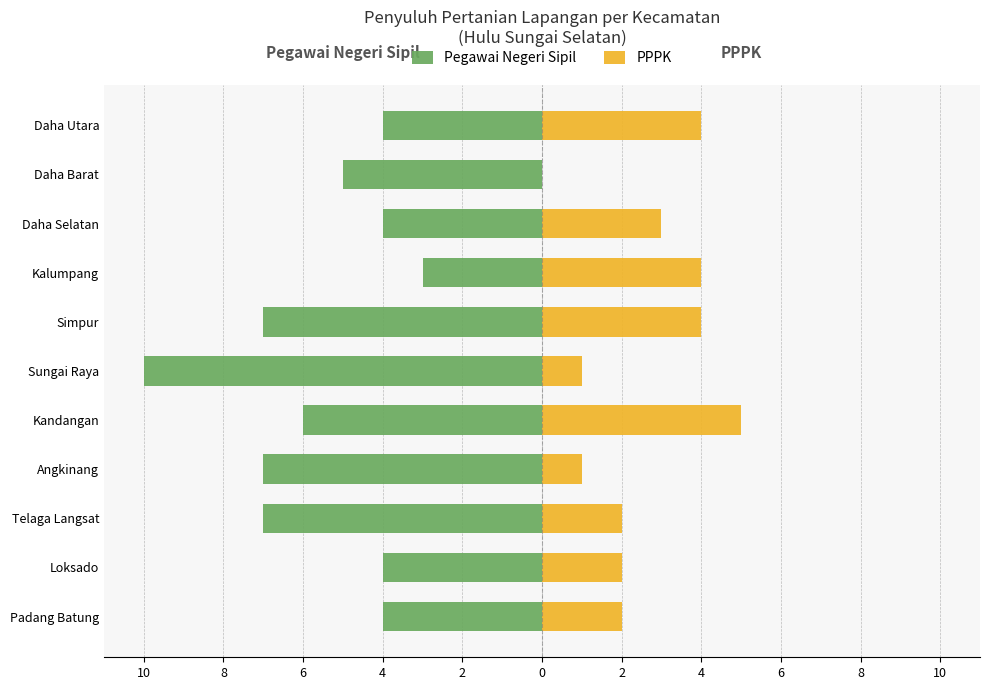

How many values in the Pegawai Negeri Sipil series exceed -5?

5